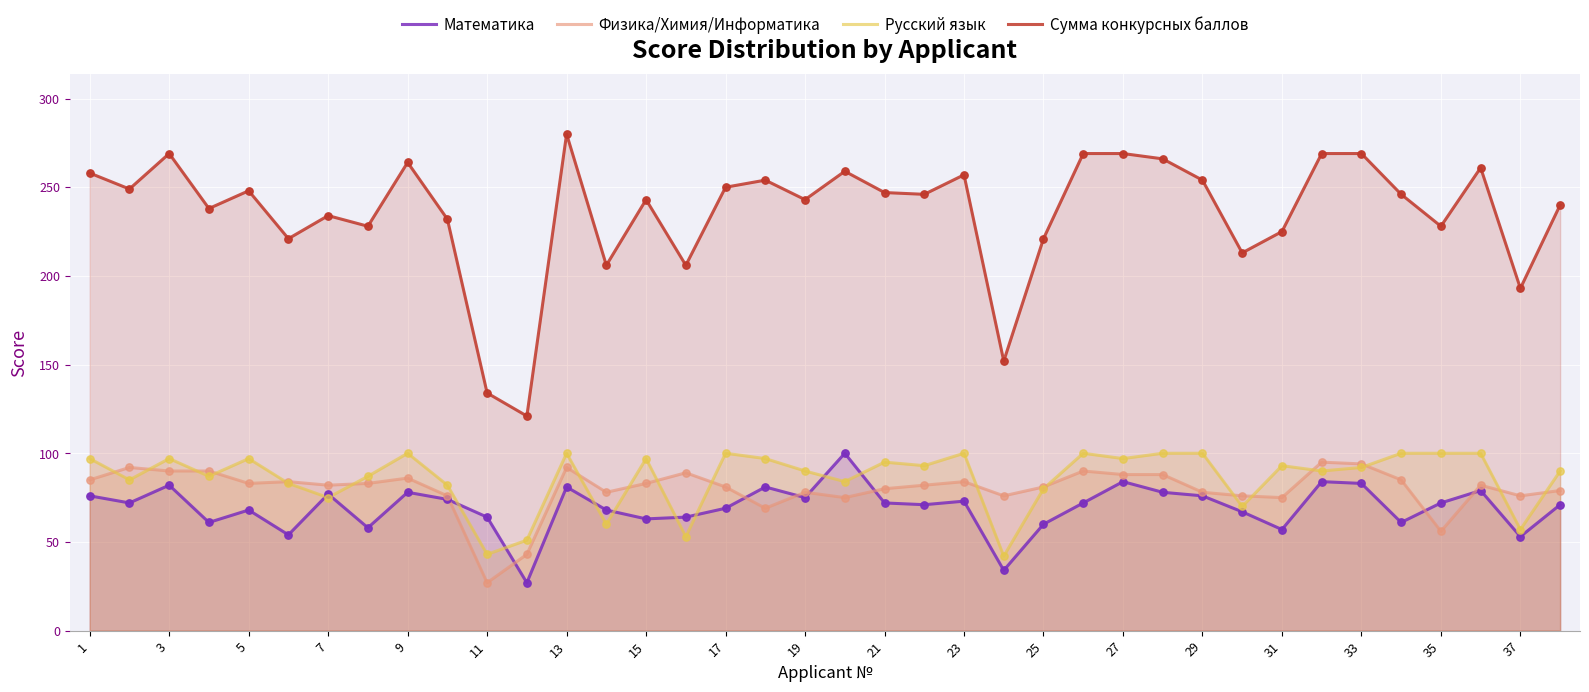

Which series contains the highest Y value?

Сумма конкурсных баллов